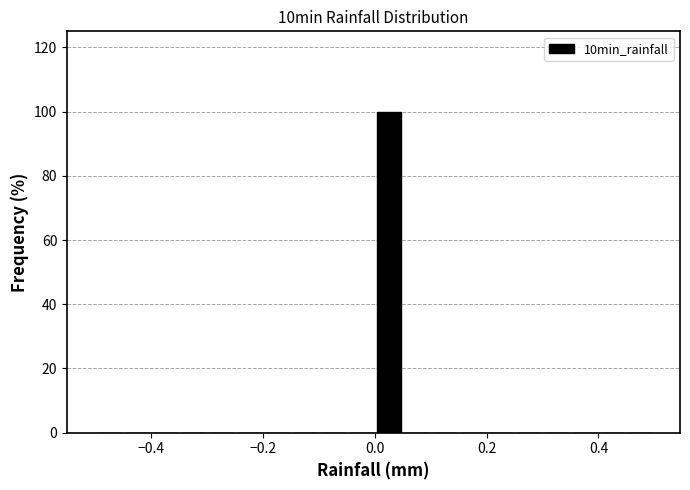

Around what value on the x-axis is the tallest bar? Give the approximate position of its centre, as read against the axis.

0.02